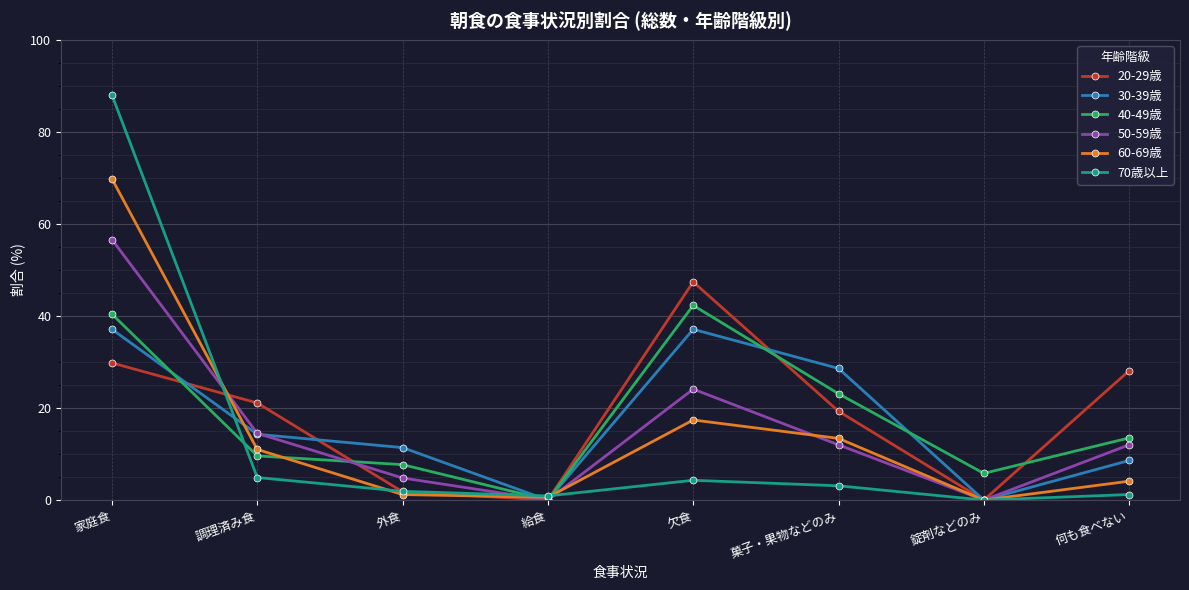

What is the sum of the 50-59歳 values at 何も食べない and 欠食?

36.1